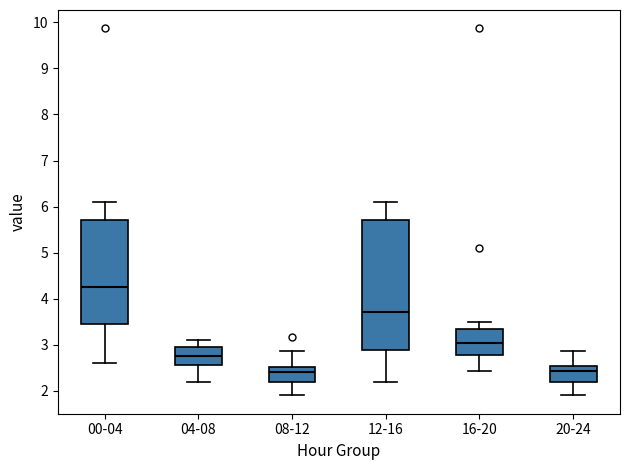

Reading left to right, transcribe this box plot: for each box, give where its median line is, the range the box spans, and where its two whiskers end, as read against the y-axis. The values are not printed on the chart, so give them approximately, as read against the axis.

00-04: median 4.3, box 3.5 to 5.7, whiskers 2.6 to 6.1
04-08: median 2.8, box 2.6 to 2.9, whiskers 2.2 to 3.1
08-12: median 2.4, box 2.2 to 2.5, whiskers 1.9 to 2.9
12-16: median 3.7, box 2.9 to 5.7, whiskers 2.2 to 6.1
16-20: median 3.0, box 2.8 to 3.4, whiskers 2.4 to 3.5
20-24: median 2.4, box 2.2 to 2.5, whiskers 1.9 to 2.9